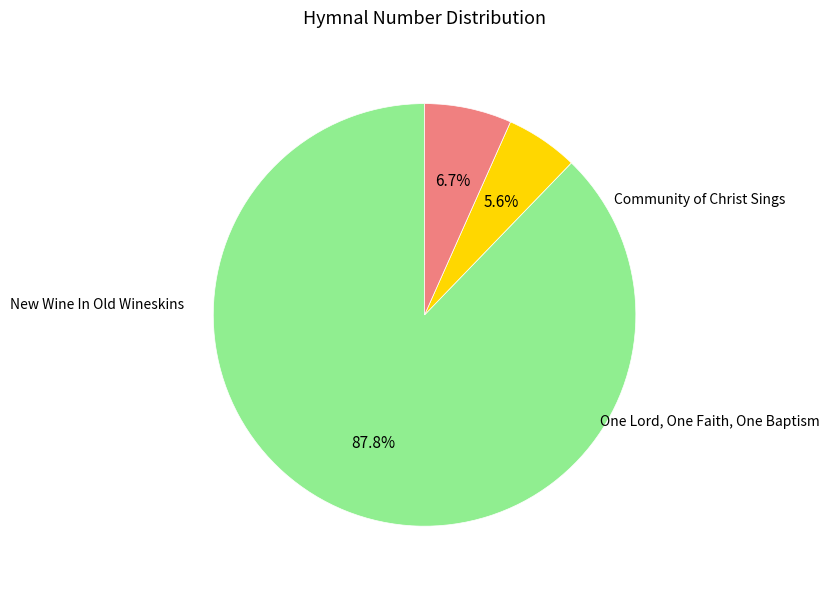

Is there a majority slice in this chart?

Yes